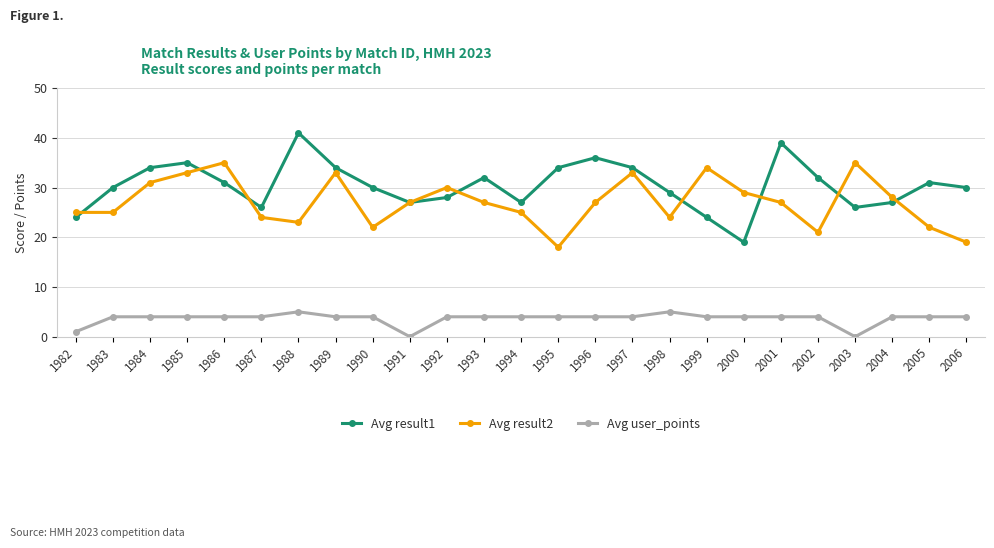

The value of Avg result2 at 1999 is 34. True or false?

True